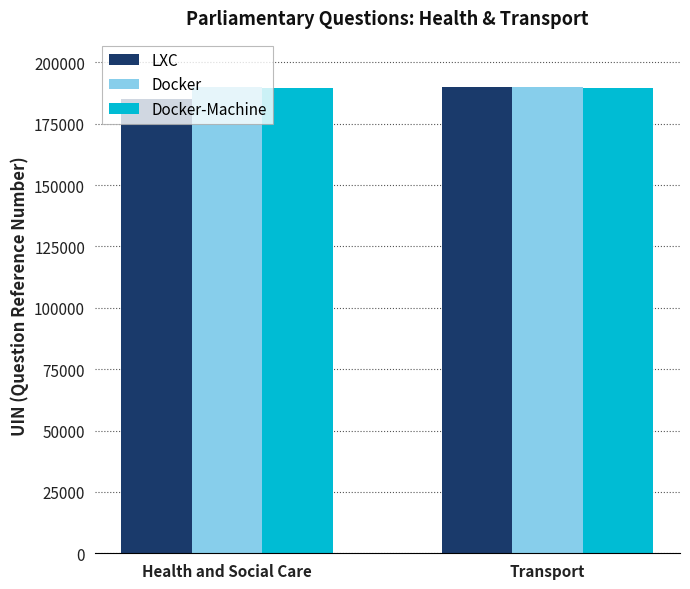

How many Docker values are between 189787 and 189833?

2